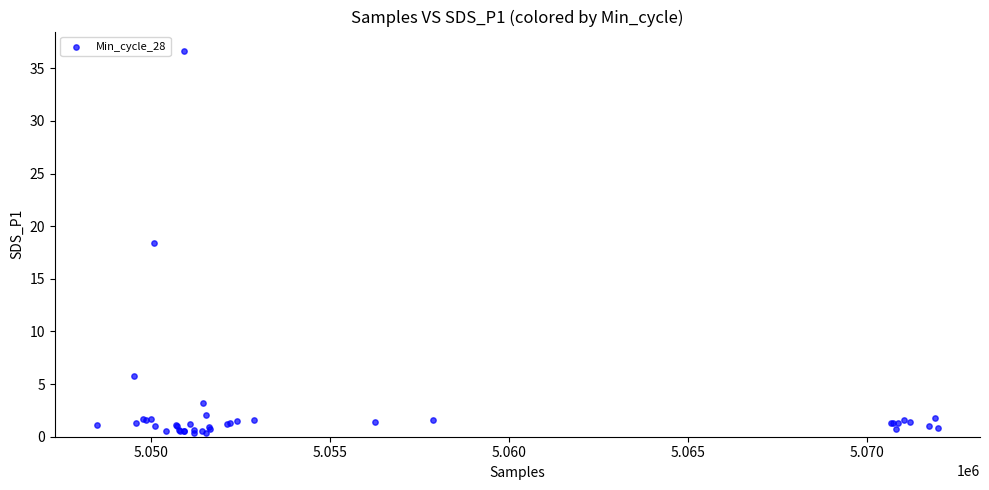

What Y value in the scatter plot is closest to 18?

18.4